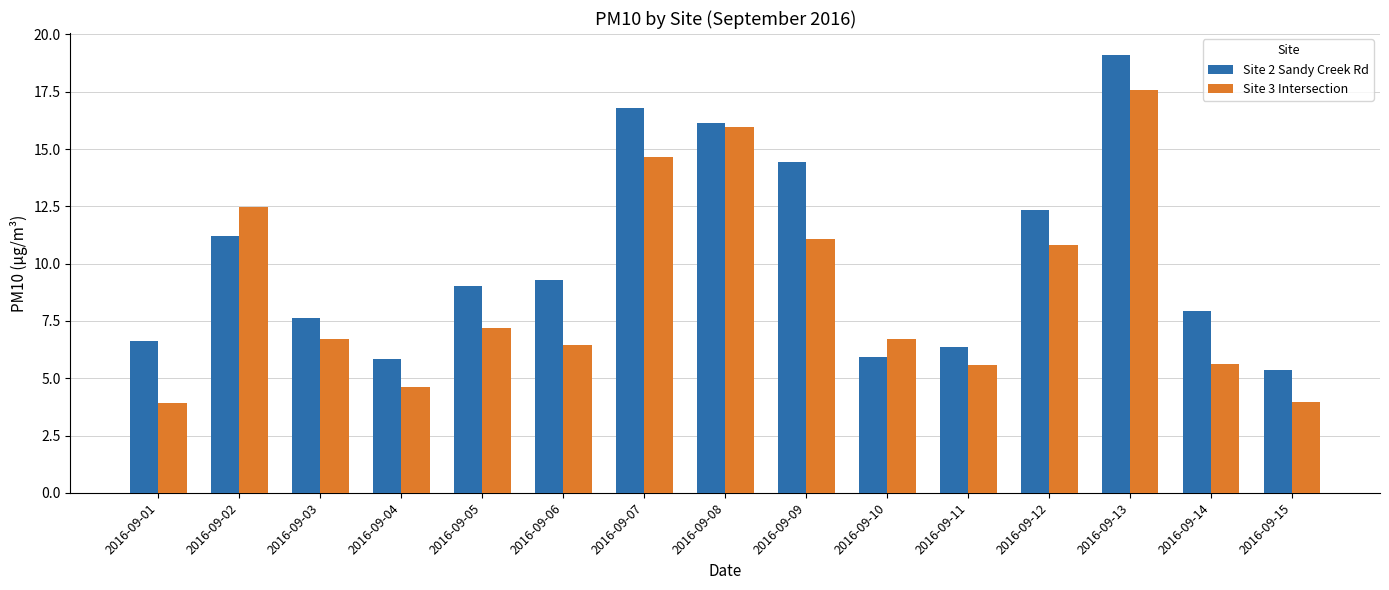

Rank the series by their average value, from highest to lowest.

Site 2 Sandy Creek Rd, Site 3 Intersection